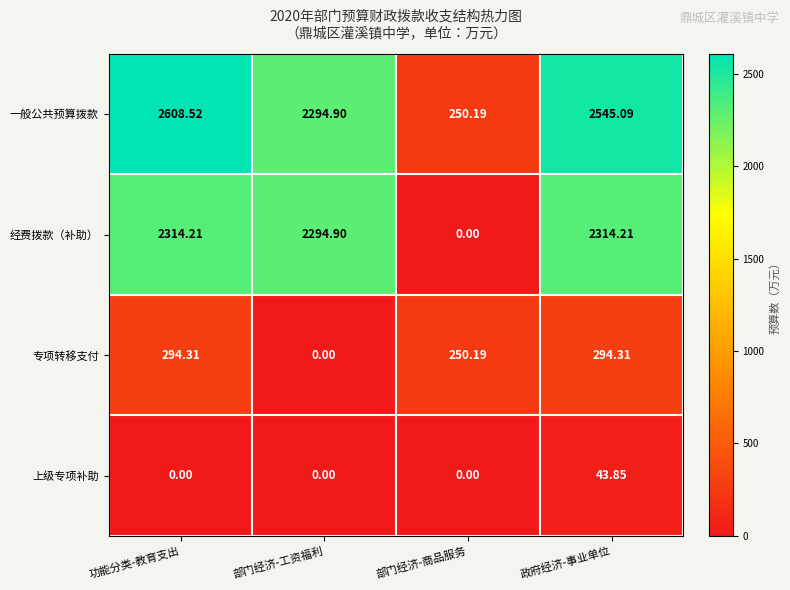

Rank the series by their maximum value, from highest to lowest.

一般公共预算拨款, 经费拨款（补助）, 专项转移支付, 上级专项补助